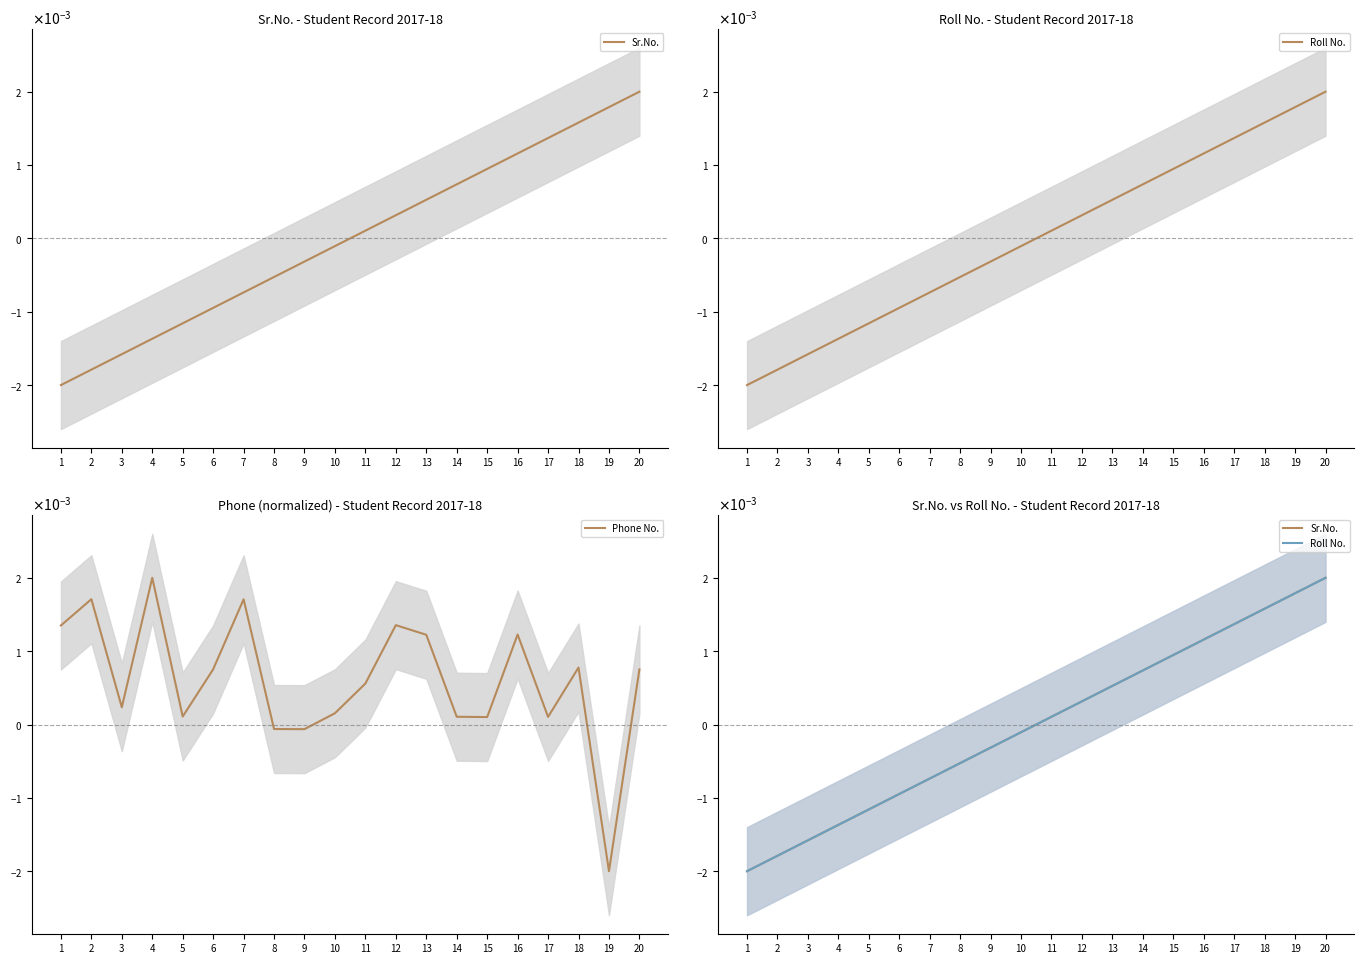

Count the number of data series in this chart.

3